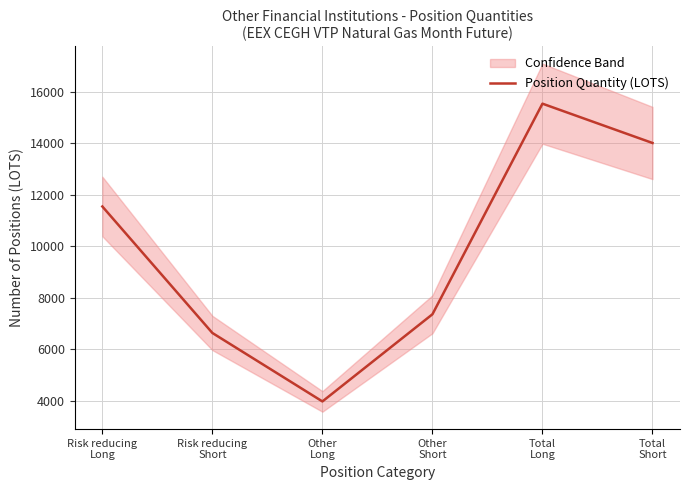

What is the value of the 2nd point from the left?

6640.0